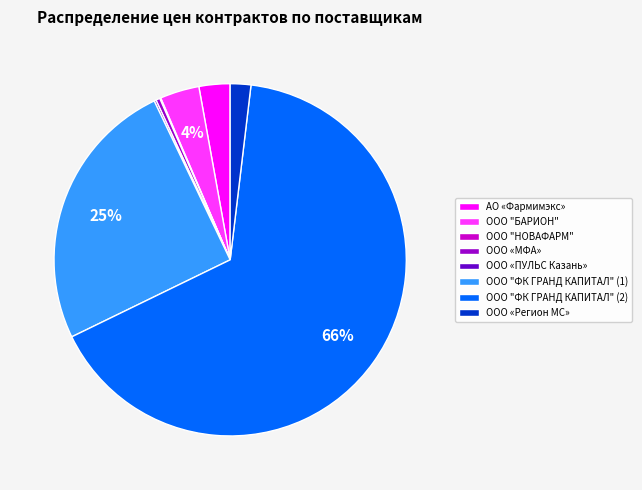

Combined, do АО «Фармимэкс» and ООО «Регион МС» account for over 50%?

No